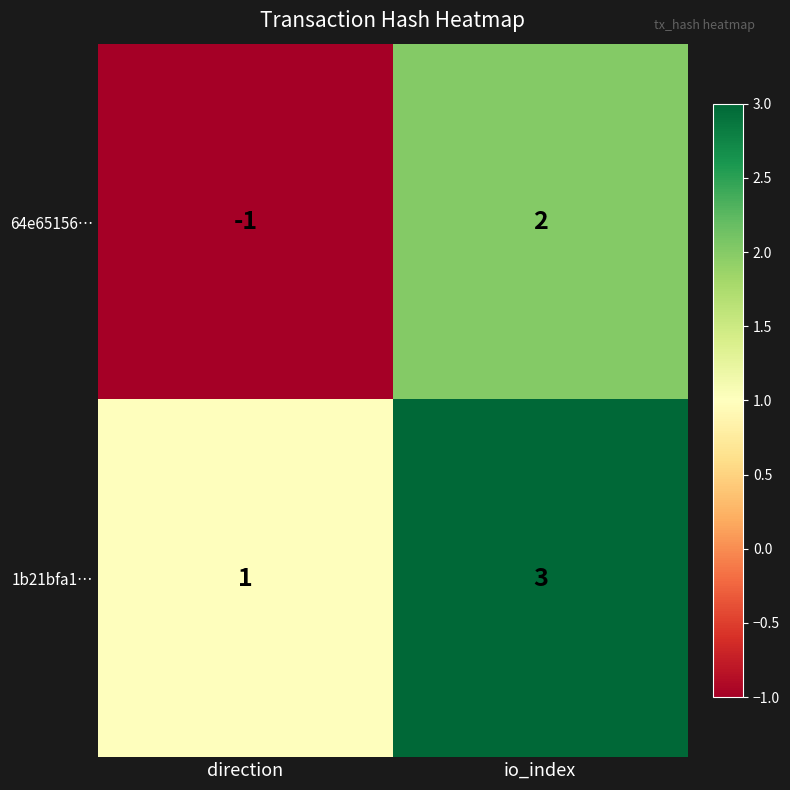

At which label is 1b21bfa1… closest to 2?

direction